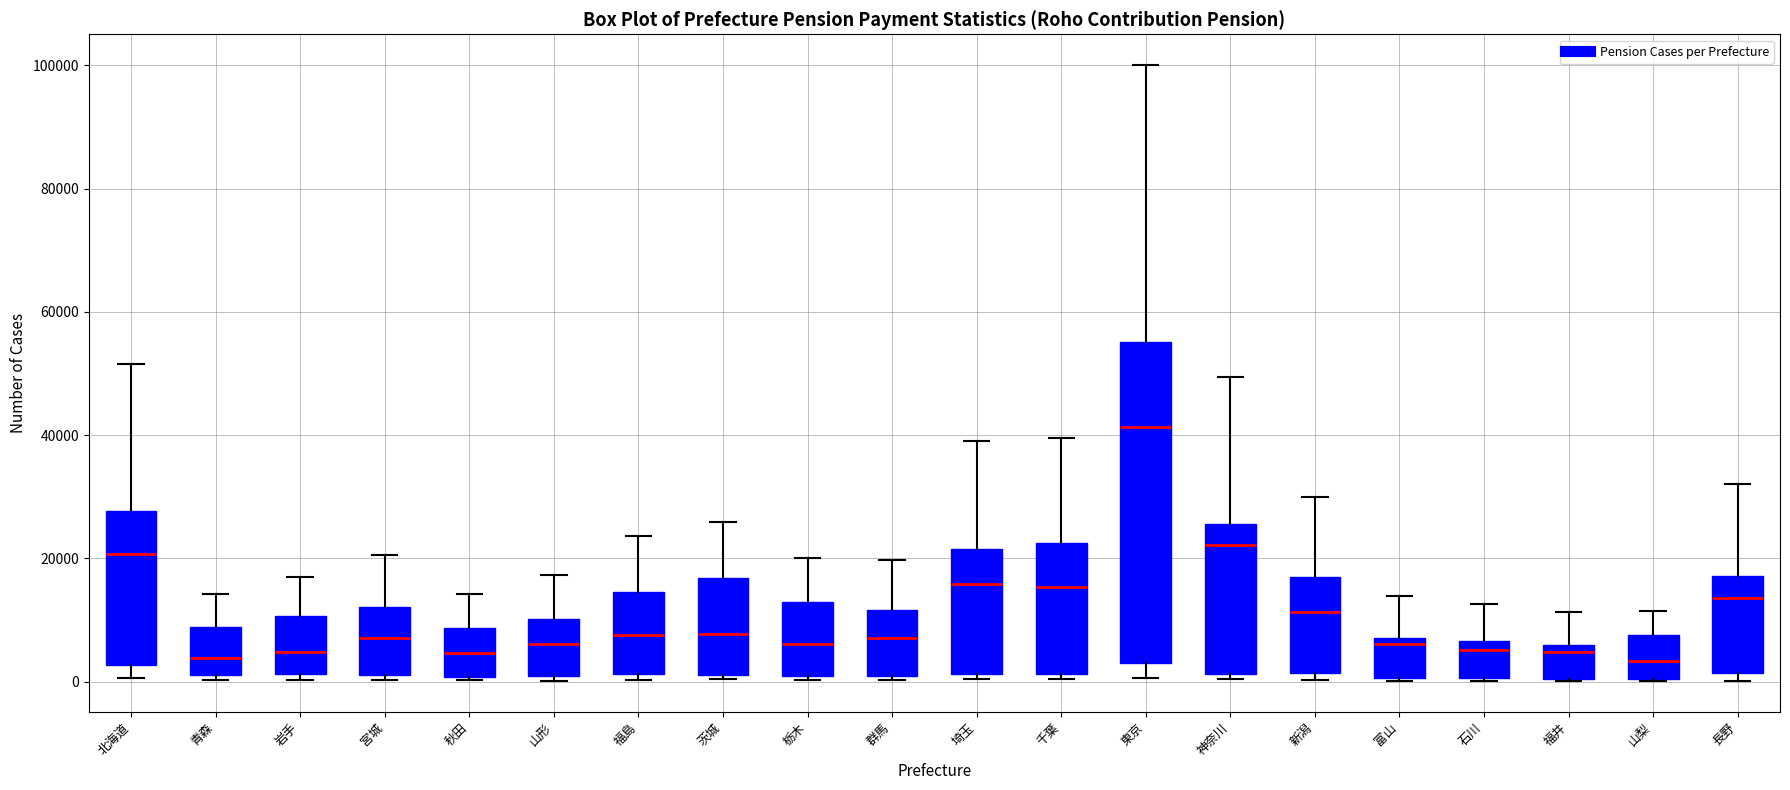

Where does the upper whisker of the box for 新潟 end on the y-axis? The values are not printed on the chart, so give them approximately, as read against the axis.

30000